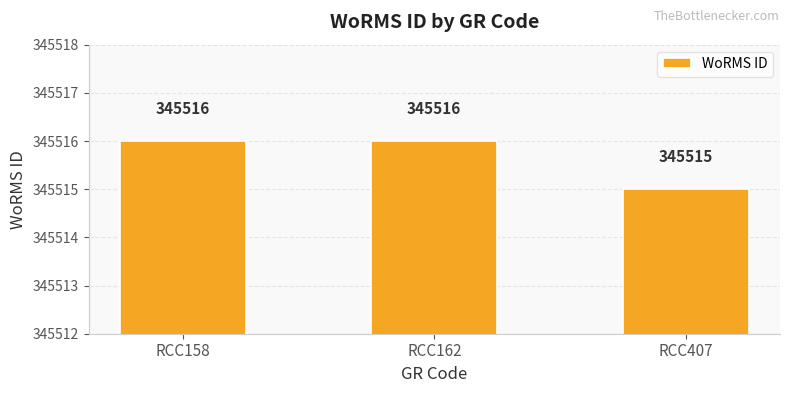

What is the value of the 3rd bar from the left?

345515